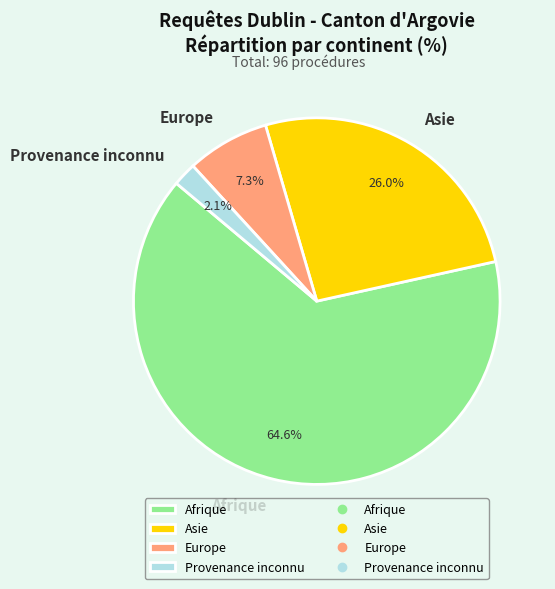

To the nearest percent, what is the combined percentage of Afrique and Asie?

91%